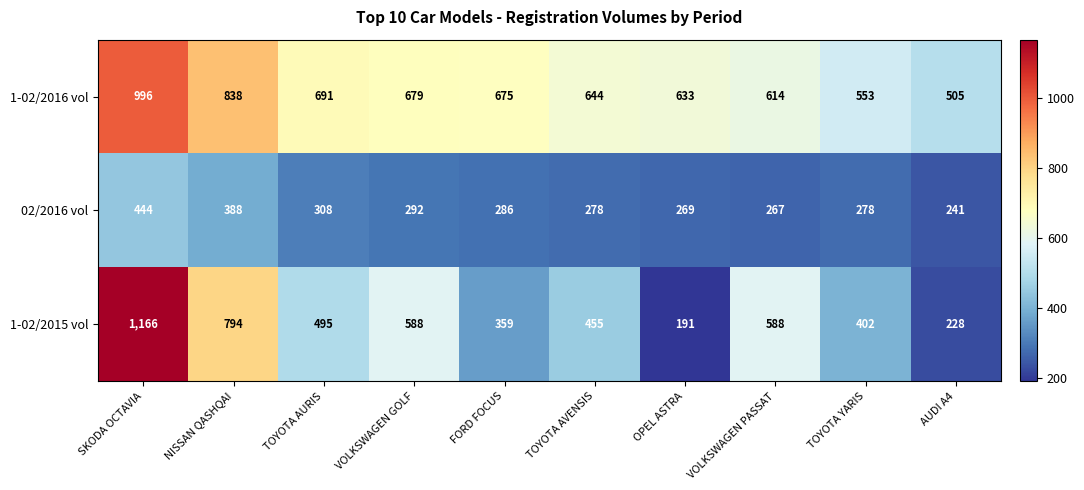

Is it true that 1-02/2016 vol equals 446 at TOYOTA AURIS?

False